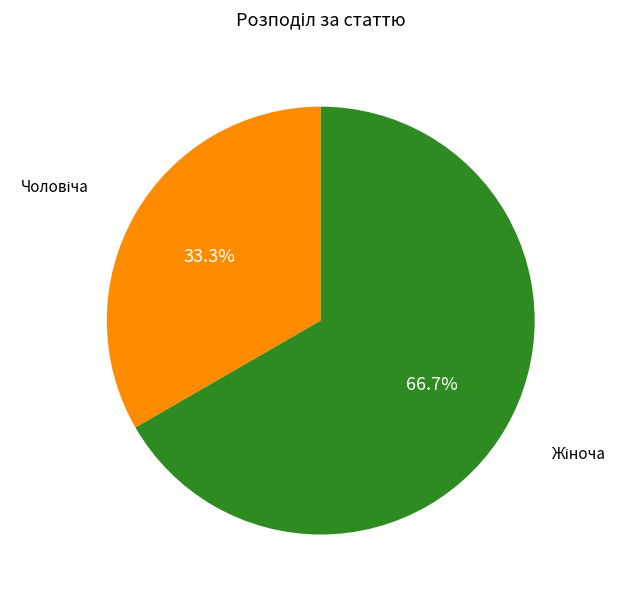

Is there a majority slice in this chart?

Yes